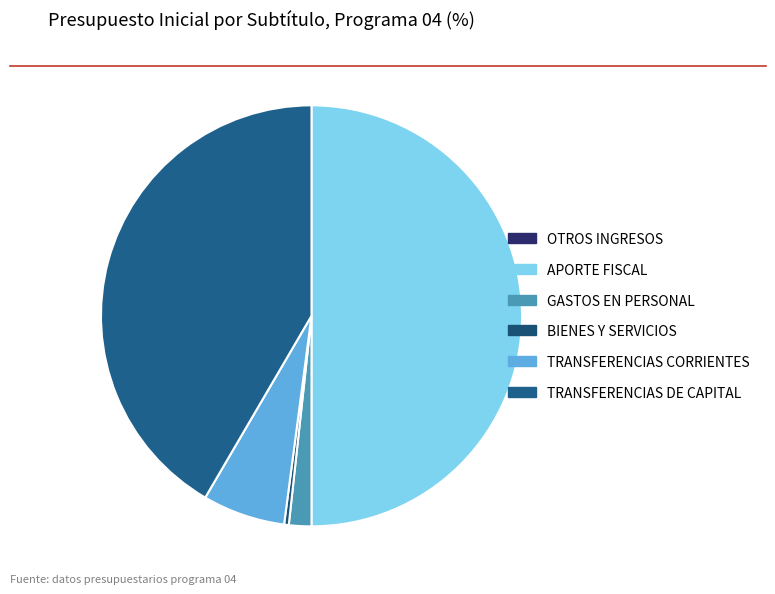

How many slices are in this pie chart?

6